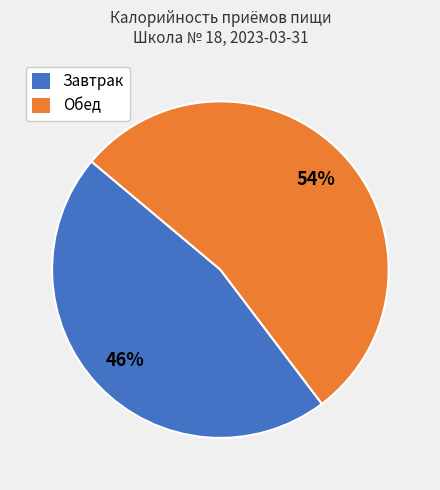

To the nearest percent, what is the combined percentage of Завтрак and Обед?

100%